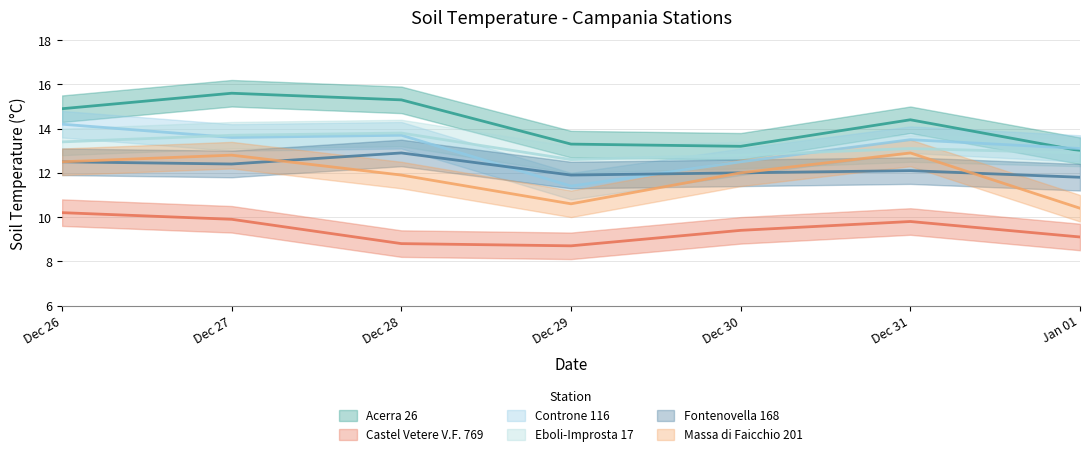

What is the maximum value for Castel Vetere V.F. 769?

10.2